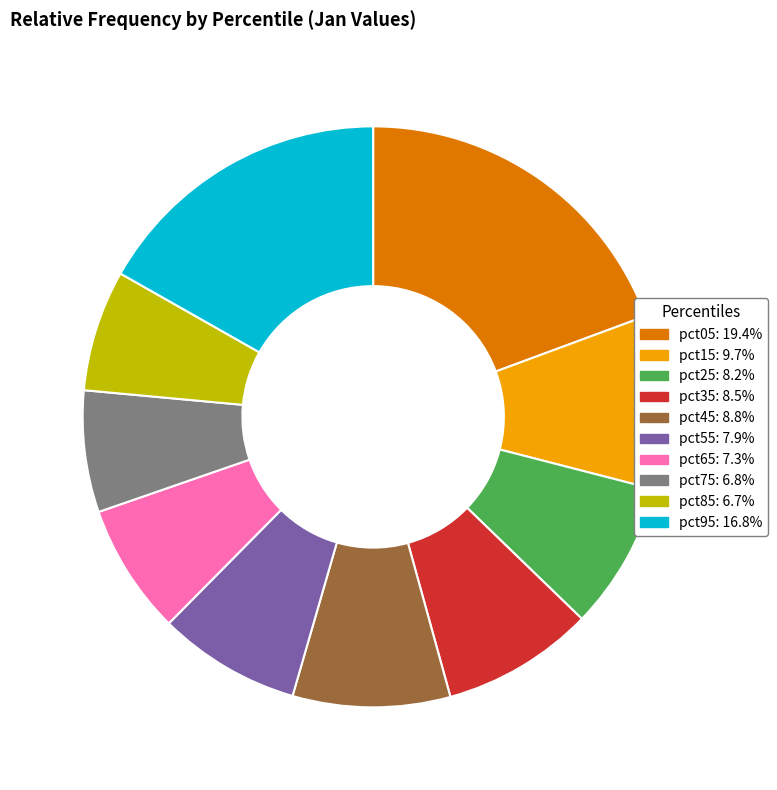

Is there a majority slice in this chart?

No